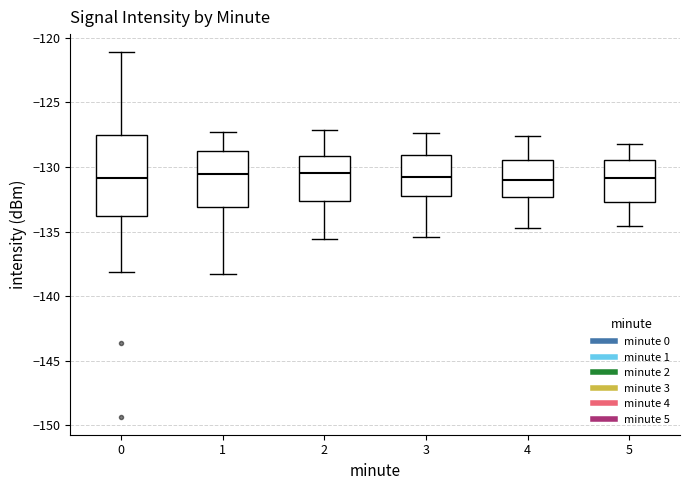

Reading left to right, read every box against the y-axis: the position of its median line, the range the box covers, and the ends of its whiskers. The values are not printed on the chart, so give them approximately, as read against the axis.

0: median -131.0, box -134.0 to -127.5, whiskers -138.0 to -121.0
1: median -130.5, box -133.0 to -129.0, whiskers -138.5 to -127.5
2: median -130.5, box -132.5 to -129.0, whiskers -135.5 to -127.0
3: median -131.0, box -132.0 to -129.0, whiskers -135.5 to -127.5
4: median -131.0, box -132.5 to -129.5, whiskers -134.5 to -127.5
5: median -131.0, box -132.5 to -129.5, whiskers -134.5 to -128.0